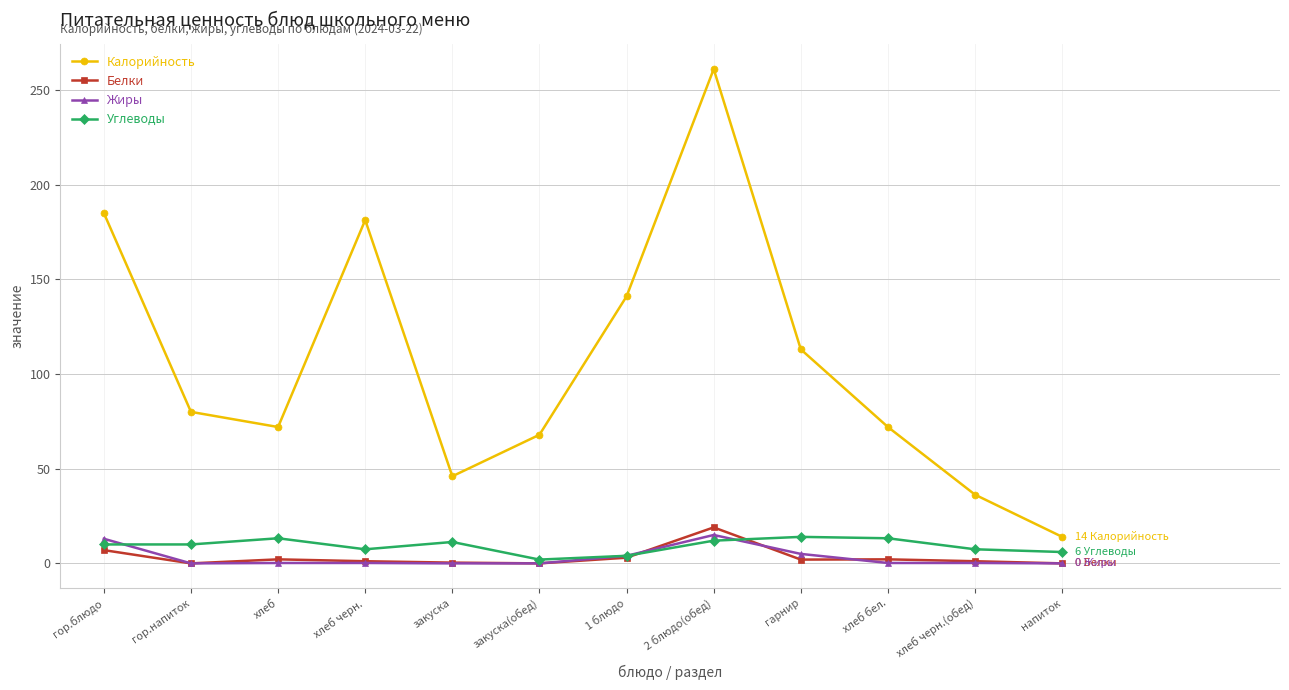

The value of Калорийность at хлеб бел. is 72.0. True or false?

True